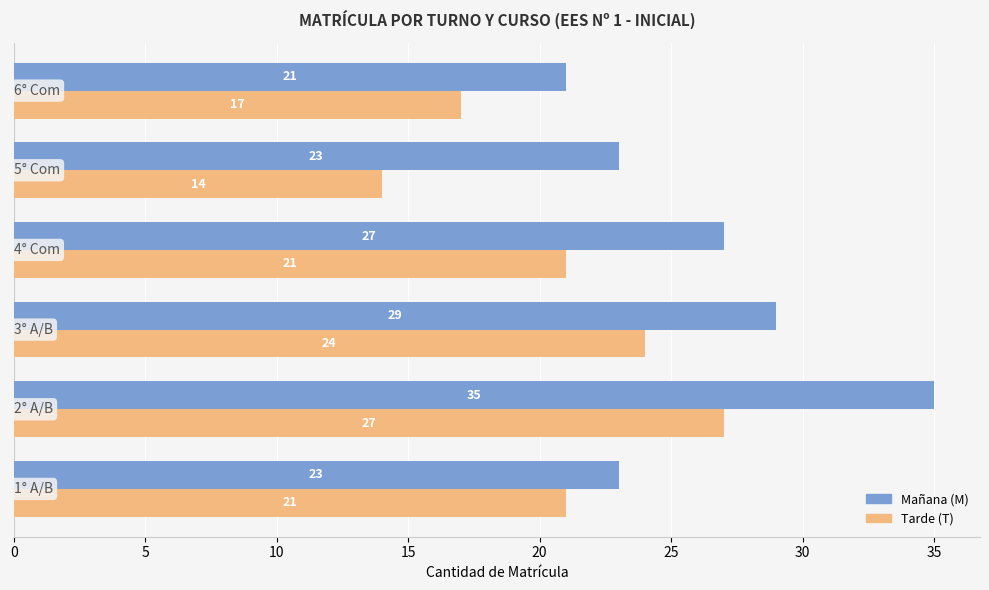

What is the average value of the Tarde (T) series?

21